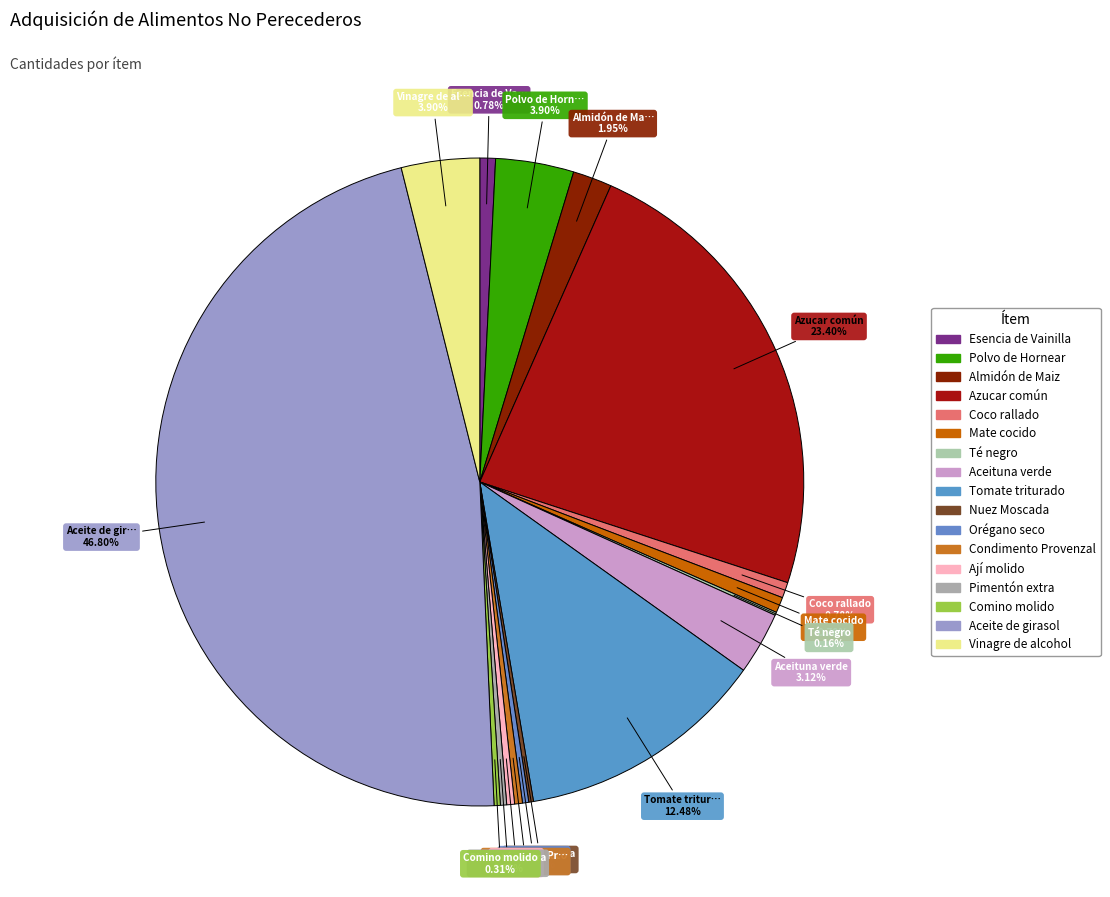

How many segments does this pie chart have?

17